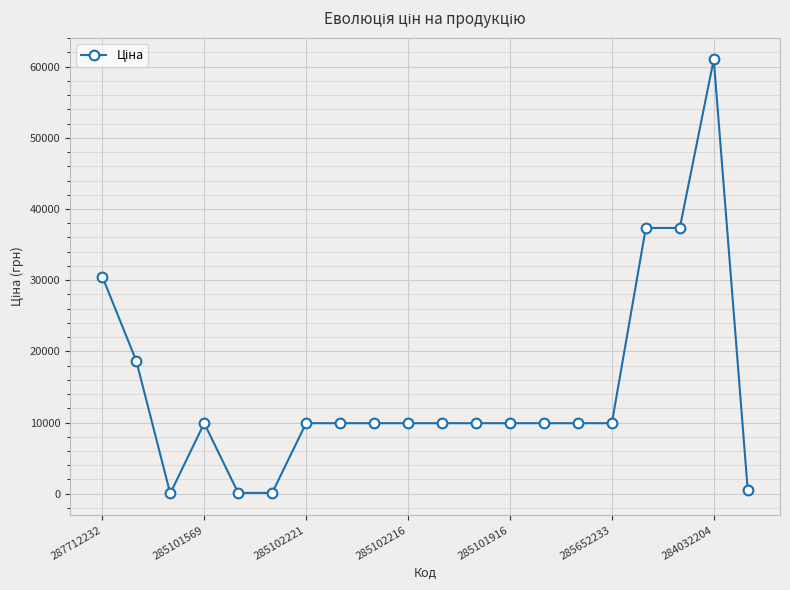

What is the average value?

14734.1